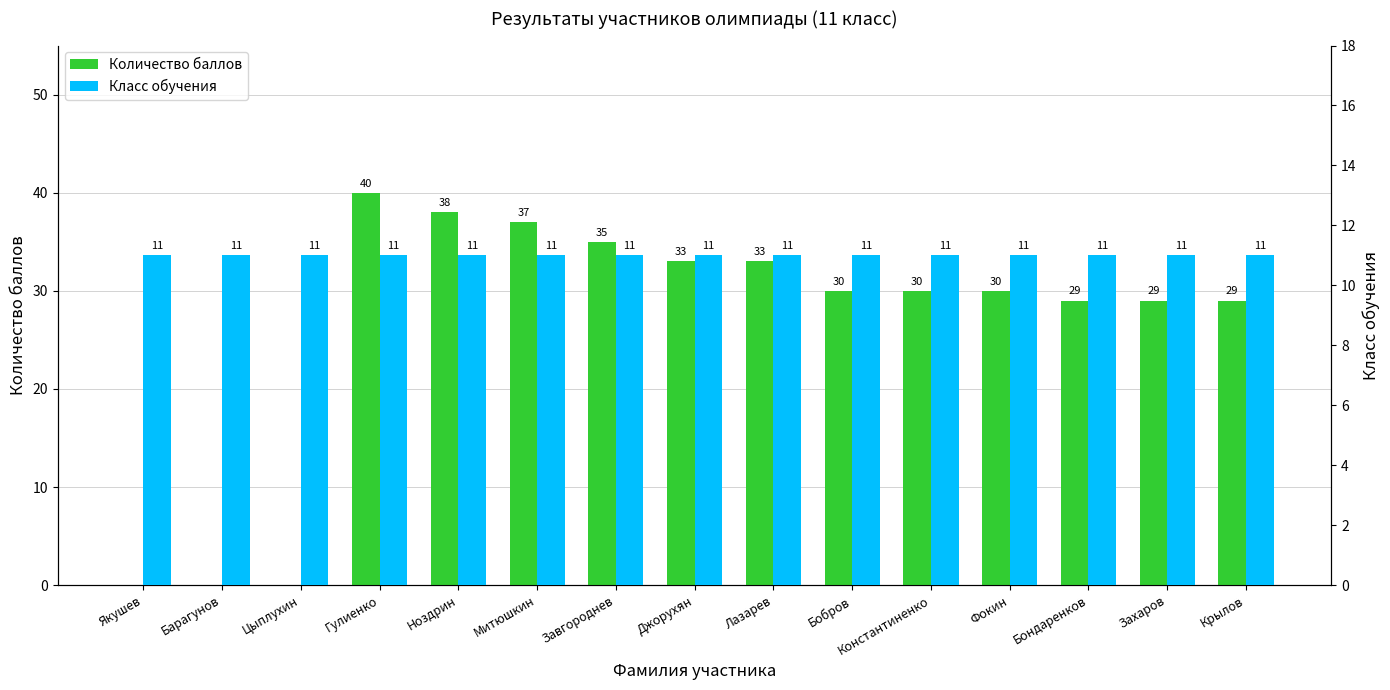

Reading left to right, what are all the values shown in this chart?

Количество баллов: Якушев=0	Барагунов=0	Цыплухин=0	Гулиенко=40	Ноздрин=38	Митюшкин=37	Завгороднев=35	Джорухян=33	Лазарев=33	Бобров=30	Константиненко=30	Фокин=30	Бондаренков=29	Захаров=29	Крылов=29
Класс обучения: Якушев=11	Барагунов=11	Цыплухин=11	Гулиенко=11	Ноздрин=11	Митюшкин=11	Завгороднев=11	Джорухян=11	Лазарев=11	Бобров=11	Константиненко=11	Фокин=11	Бондаренков=11	Захаров=11	Крылов=11